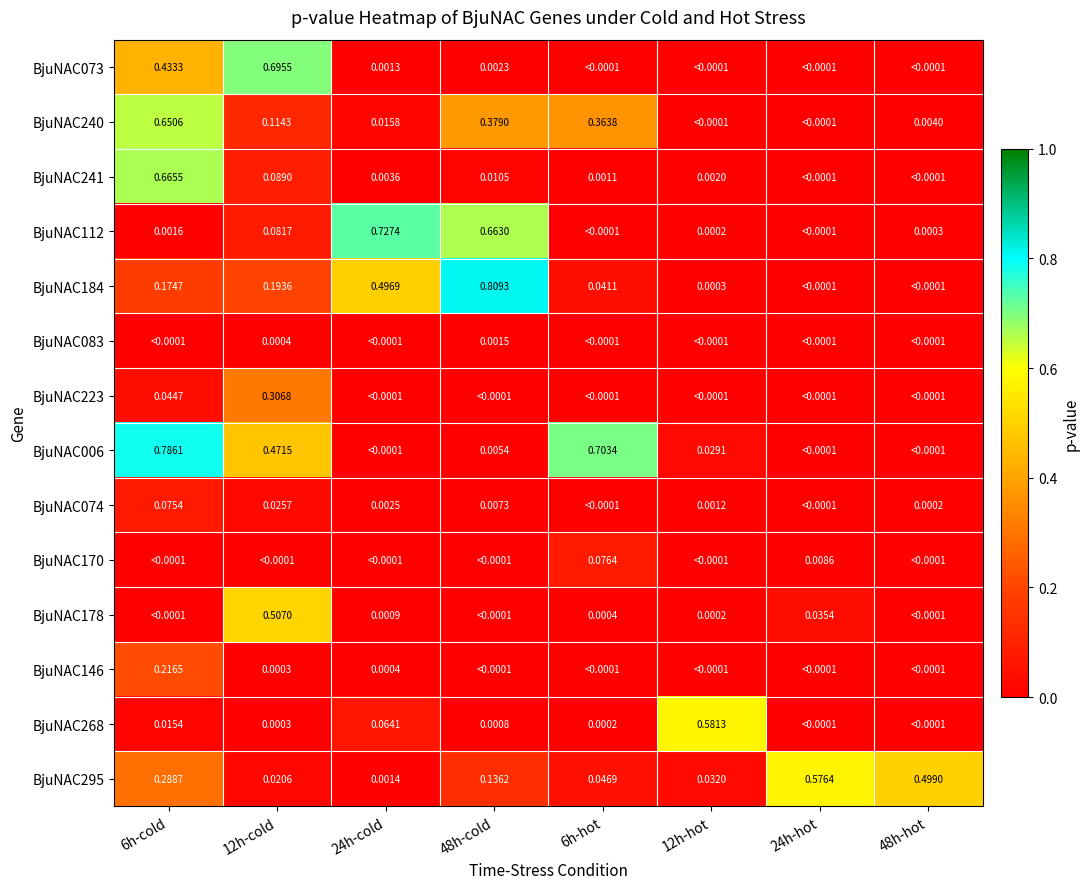

What is the total value across all series at 12h-hot?

0.6